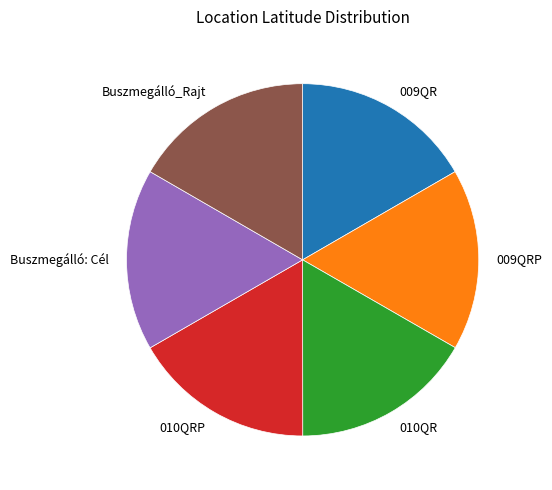

What is the ratio of the value at 009QR to the value at Buszmegálló: Cél?

1.0